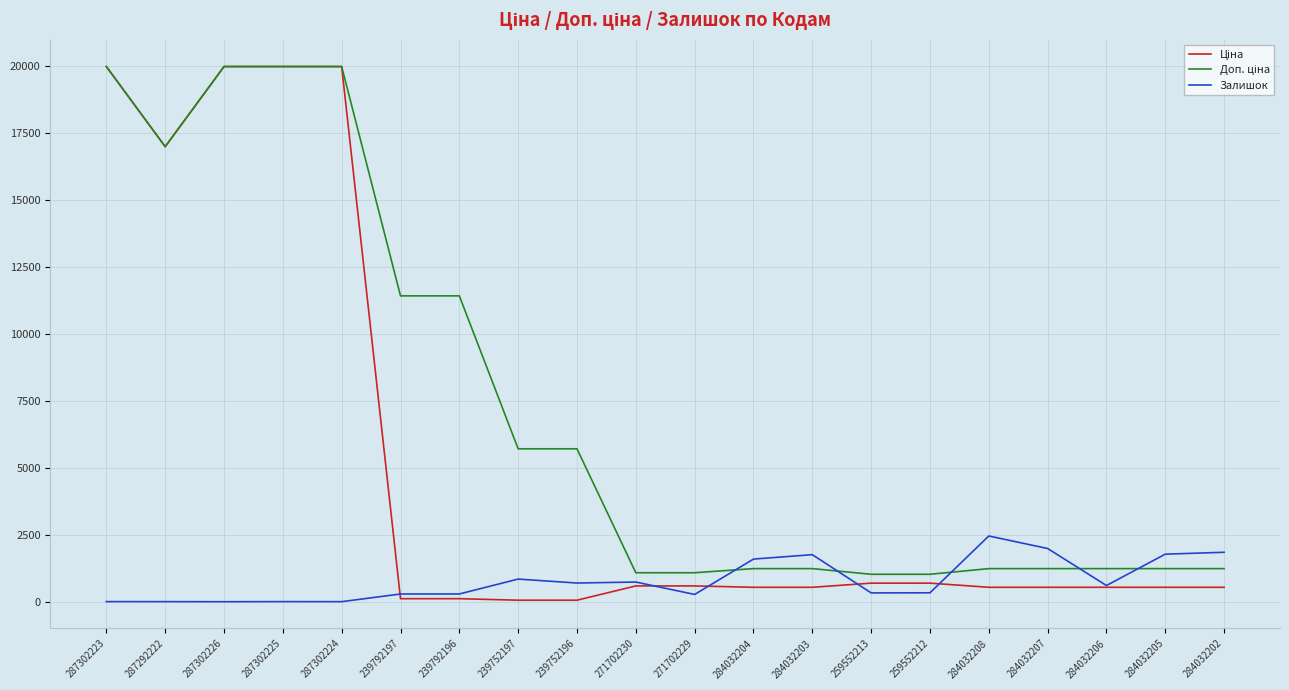

What is the maximum value shown in the chart?

19964.2